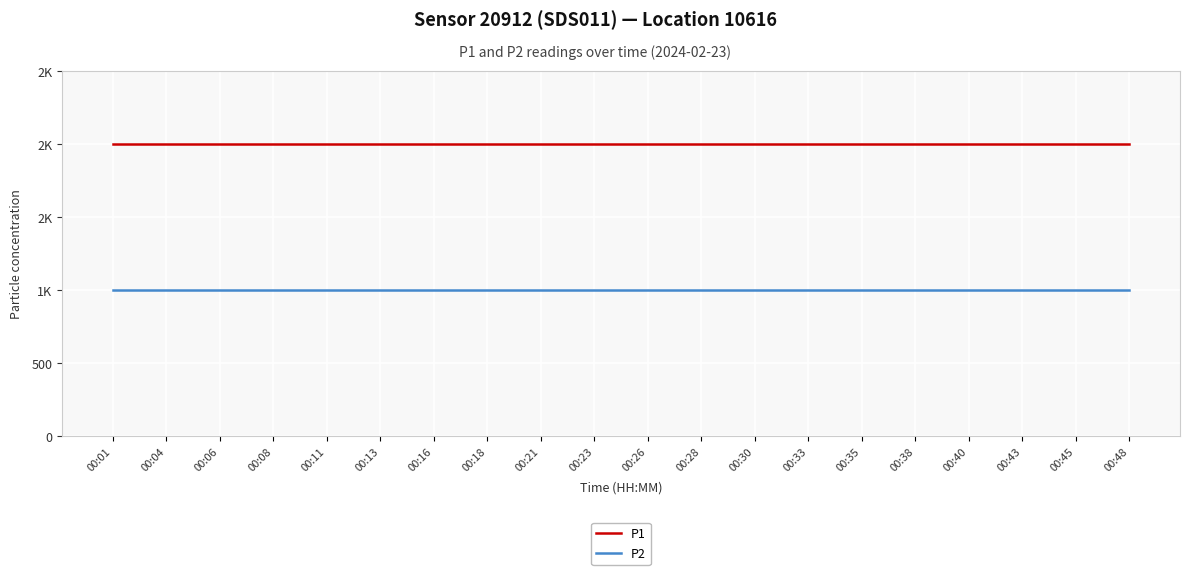

What are all the series names shown in the legend?

P1, P2